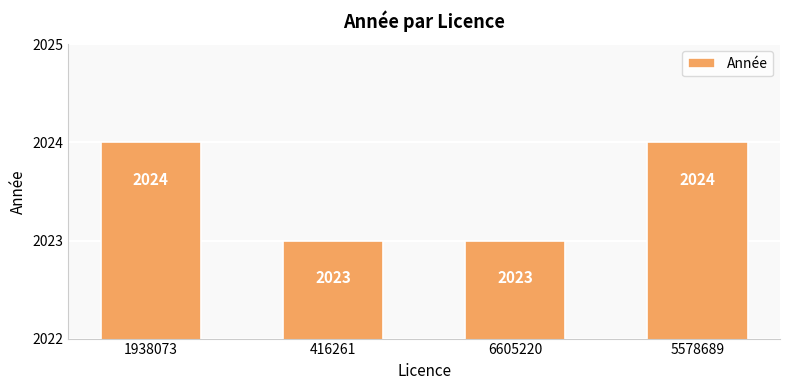

What is the sum of the values at 5578689 and 6605220?

4047